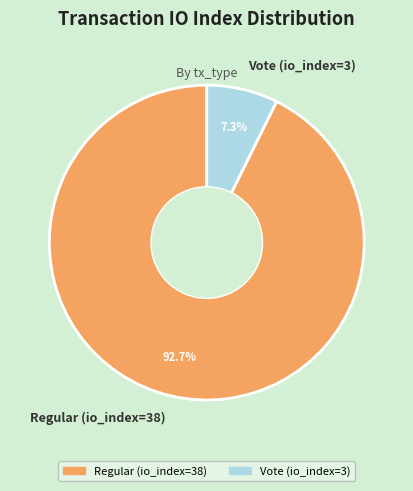

Is the sum of Regular (io_index=38) and Vote (io_index=3) greater than half?

Yes